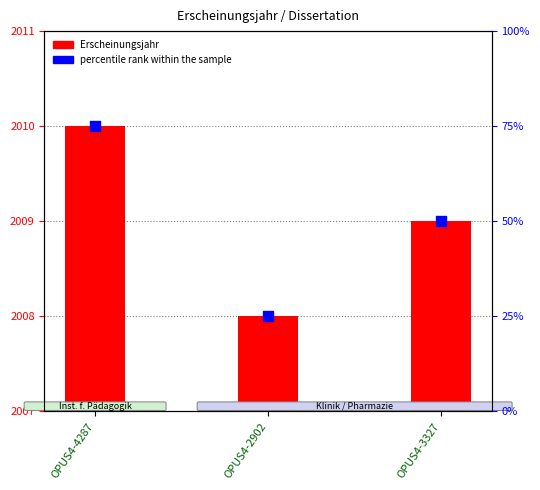

Which series has the widest spread of Y values?

percentile rank within the sample